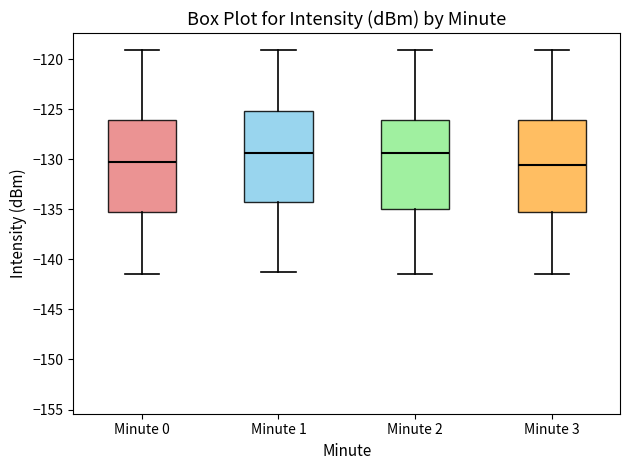

Where does the upper whisker of the box for Minute 2 end on the y-axis? The values are not printed on the chart, so give them approximately, as read against the axis.

-119.0